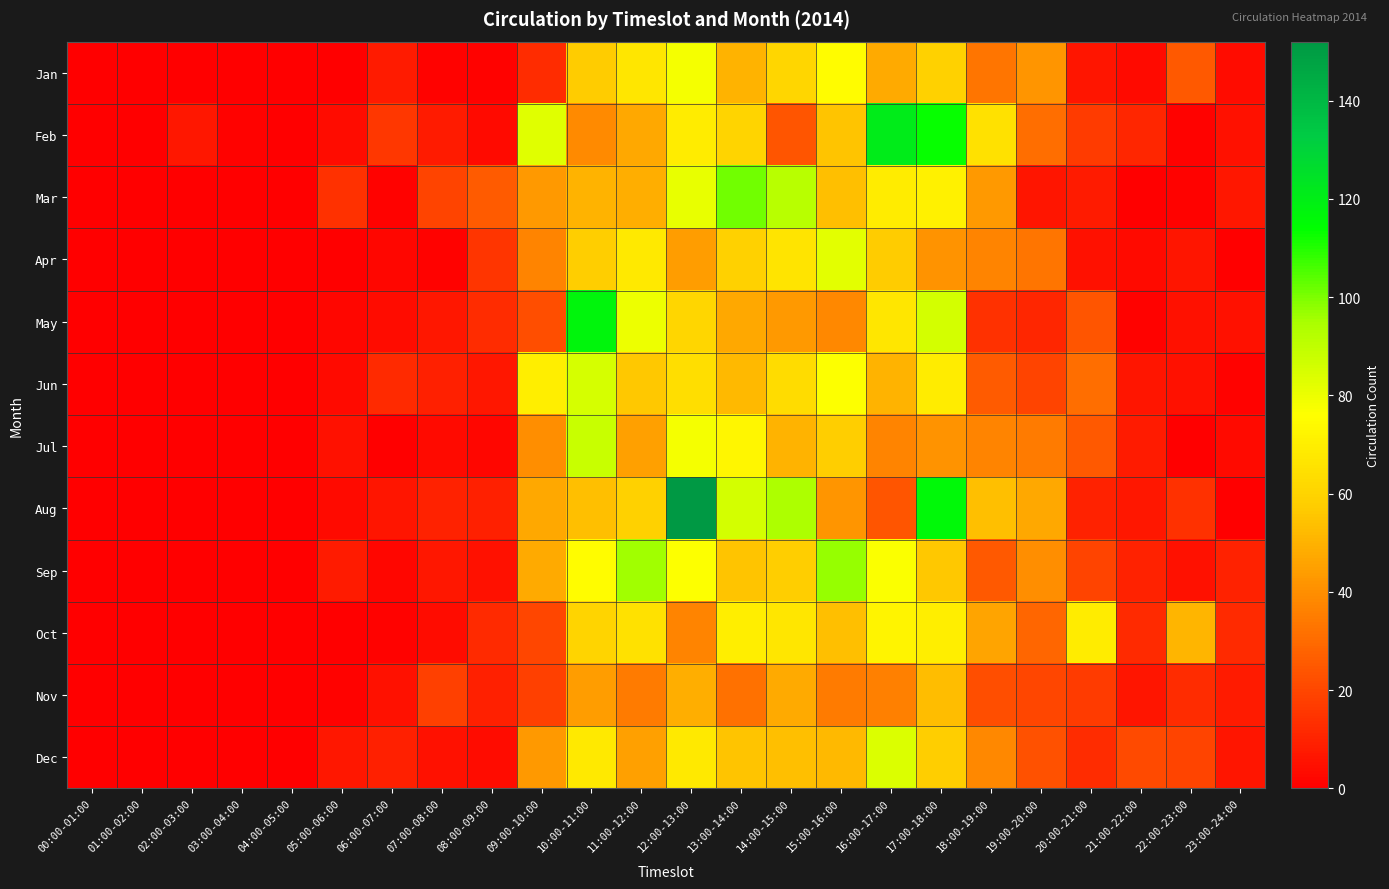

Reading left to right, extract all data points from this chart.

Jan: 00:00-01:00=0	01:00-02:00=0	02:00-03:00=0	03:00-04:00=0	04:00-05:00=0	05:00-06:00=0	06:00-07:00=8	07:00-08:00=1	08:00-09:00=1	09:00-10:00=13	10:00-11:00=57	11:00-12:00=67	12:00-13:00=78	13:00-14:00=50	14:00-15:00=61	15:00-16:00=75	16:00-17:00=48	17:00-18:00=59	18:00-19:00=33	19:00-20:00=42	20:00-21:00=6	21:00-22:00=3	22:00-23:00=25	23:00-24:00=4
Feb: 00:00-01:00=0	01:00-02:00=0	02:00-03:00=7	03:00-04:00=1	04:00-05:00=0	05:00-06:00=4	06:00-07:00=16	07:00-08:00=8	08:00-09:00=3	09:00-10:00=83	10:00-11:00=39	11:00-12:00=47	12:00-13:00=69	13:00-14:00=60	14:00-15:00=24	15:00-16:00=55	16:00-17:00=121	17:00-18:00=113	18:00-19:00=65	19:00-20:00=31	20:00-21:00=17	21:00-22:00=11	22:00-23:00=1	23:00-24:00=5
Mar: 00:00-01:00=0	01:00-02:00=0	02:00-03:00=0	03:00-04:00=0	04:00-05:00=0	05:00-06:00=14	06:00-07:00=1	07:00-08:00=19	08:00-09:00=26	09:00-10:00=43	10:00-11:00=50	11:00-12:00=49	12:00-13:00=81	13:00-14:00=101	14:00-15:00=92	15:00-16:00=54	16:00-17:00=69	17:00-18:00=71	18:00-19:00=43	19:00-20:00=6	20:00-21:00=8	21:00-22:00=0	22:00-23:00=1	23:00-24:00=7
Apr: 00:00-01:00=0	01:00-02:00=0	02:00-03:00=0	03:00-04:00=0	04:00-05:00=0	05:00-06:00=0	06:00-07:00=2	07:00-08:00=1	08:00-09:00=15	09:00-10:00=37	10:00-11:00=58	11:00-12:00=68	12:00-13:00=44	13:00-14:00=59	14:00-15:00=66	15:00-16:00=82	16:00-17:00=57	17:00-18:00=41	18:00-19:00=37	19:00-20:00=33	20:00-21:00=5	21:00-22:00=3	22:00-23:00=6	23:00-24:00=0
May: 00:00-01:00=0	01:00-02:00=0	02:00-03:00=0	03:00-04:00=0	04:00-05:00=0	05:00-06:00=2	06:00-07:00=4	07:00-08:00=7	08:00-09:00=13	09:00-10:00=22	10:00-11:00=117	11:00-12:00=80	12:00-13:00=61	13:00-14:00=47	14:00-15:00=43	15:00-16:00=38	16:00-17:00=67	17:00-18:00=86	18:00-19:00=14	19:00-20:00=11	20:00-21:00=24	21:00-22:00=1	22:00-23:00=5	23:00-24:00=5
Jun: 00:00-01:00=0	01:00-02:00=0	02:00-03:00=0	03:00-04:00=0	04:00-05:00=0	05:00-06:00=3	06:00-07:00=12	07:00-08:00=9	08:00-09:00=7	09:00-10:00=70	10:00-11:00=85	11:00-12:00=56	12:00-13:00=64	13:00-14:00=52	14:00-15:00=63	15:00-16:00=76	16:00-17:00=50	17:00-18:00=69	18:00-19:00=26	19:00-20:00=19	20:00-21:00=31	21:00-22:00=6	22:00-23:00=5	23:00-24:00=1
Jul: 00:00-01:00=0	01:00-02:00=0	02:00-03:00=0	03:00-04:00=0	04:00-05:00=0	05:00-06:00=5	06:00-07:00=0	07:00-08:00=3	08:00-09:00=2	09:00-10:00=40	10:00-11:00=88	11:00-12:00=45	12:00-13:00=78	13:00-14:00=73	14:00-15:00=50	15:00-16:00=58	16:00-17:00=37	17:00-18:00=41	18:00-19:00=37	19:00-20:00=35	20:00-21:00=25	21:00-22:00=8	22:00-23:00=0	23:00-24:00=3
Aug: 00:00-01:00=0	01:00-02:00=0	02:00-03:00=0	03:00-04:00=0	04:00-05:00=0	05:00-06:00=3	06:00-07:00=6	07:00-08:00=10	08:00-09:00=9	09:00-10:00=47	10:00-11:00=54	11:00-12:00=59	12:00-13:00=152	13:00-14:00=86	14:00-15:00=94	15:00-16:00=42	16:00-17:00=24	17:00-18:00=116	18:00-19:00=54	19:00-20:00=47	20:00-21:00=10	21:00-22:00=7	22:00-23:00=14	23:00-24:00=0
Sep: 00:00-01:00=0	01:00-02:00=0	02:00-03:00=0	03:00-04:00=0	04:00-05:00=0	05:00-06:00=8	06:00-07:00=2	07:00-08:00=7	08:00-09:00=5	09:00-10:00=48	10:00-11:00=75	11:00-12:00=96	12:00-13:00=76	13:00-14:00=55	14:00-15:00=58	15:00-16:00=97	16:00-17:00=77	17:00-18:00=56	18:00-19:00=25	19:00-20:00=40	20:00-21:00=19	21:00-22:00=10	22:00-23:00=5	23:00-24:00=10
Oct: 00:00-01:00=0	01:00-02:00=0	02:00-03:00=0	03:00-04:00=0	04:00-05:00=0	05:00-06:00=0	06:00-07:00=1	07:00-08:00=4	08:00-09:00=12	09:00-10:00=20	10:00-11:00=60	11:00-12:00=65	12:00-13:00=37	13:00-14:00=70	14:00-15:00=67	15:00-16:00=54	16:00-17:00=72	17:00-18:00=70	18:00-19:00=46	19:00-20:00=29	20:00-21:00=69	21:00-22:00=12	22:00-23:00=51	23:00-24:00=12
Nov: 00:00-01:00=0	01:00-02:00=0	02:00-03:00=0	03:00-04:00=0	04:00-05:00=0	05:00-06:00=1	06:00-07:00=5	07:00-08:00=18	08:00-09:00=9	09:00-10:00=18	10:00-11:00=44	11:00-12:00=35	12:00-13:00=49	13:00-14:00=32	14:00-15:00=48	15:00-16:00=35	16:00-17:00=36	17:00-18:00=53	18:00-19:00=22	19:00-20:00=20	20:00-21:00=17	21:00-22:00=6	22:00-23:00=13	23:00-24:00=8
Dec: 00:00-01:00=0	01:00-02:00=0	02:00-03:00=0	03:00-04:00=0	04:00-05:00=0	05:00-06:00=7	06:00-07:00=9	07:00-08:00=5	08:00-09:00=4	09:00-10:00=43	10:00-11:00=68	11:00-12:00=45	12:00-13:00=68	13:00-14:00=55	14:00-15:00=54	15:00-16:00=52	16:00-17:00=84	17:00-18:00=58	18:00-19:00=38	19:00-20:00=23	20:00-21:00=13	21:00-22:00=21	22:00-23:00=19	23:00-24:00=6